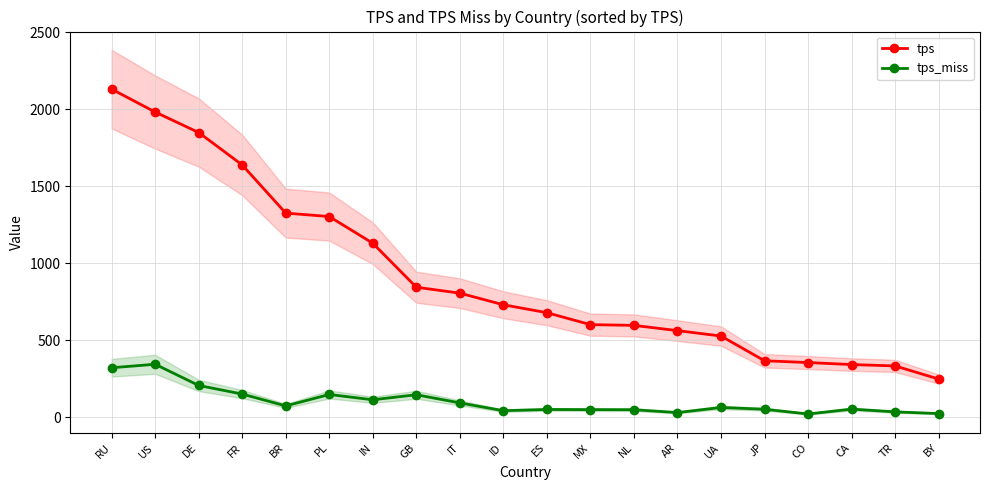

Where is the first local maximum for tps_miss?

US